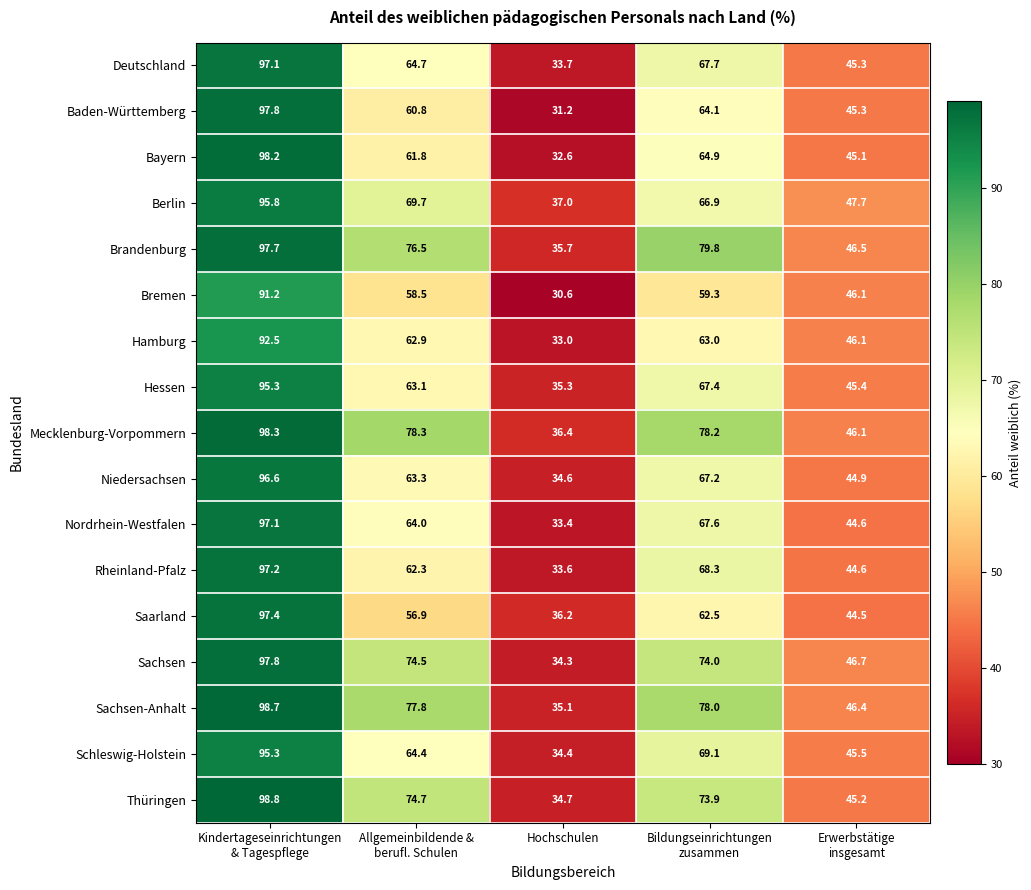

What is the difference between the highest and lowest values at Hochschulen?

6.4